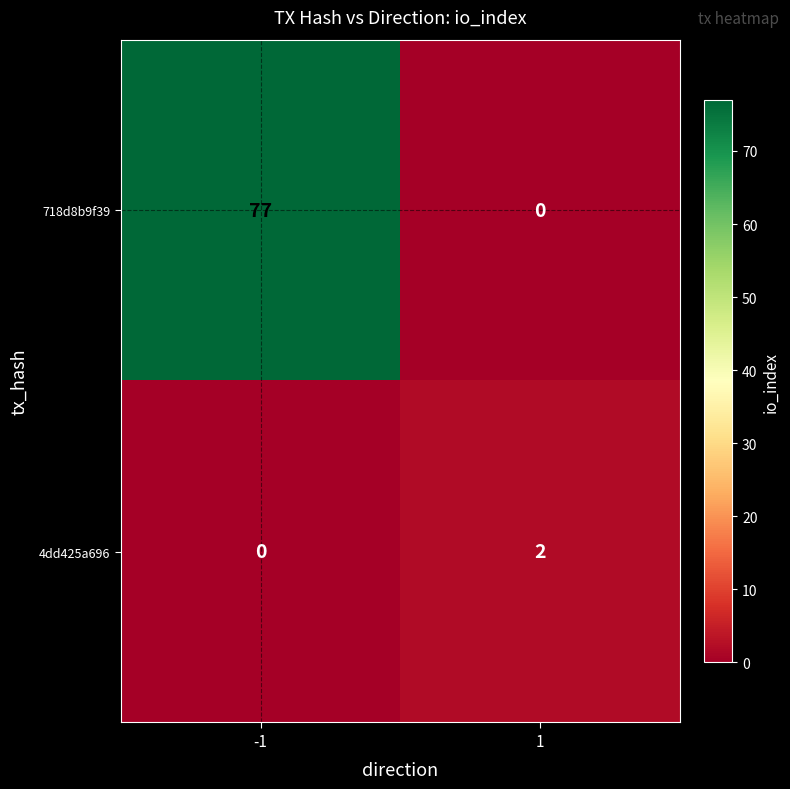

Which series changed the most between -1 and 1?

718d8b9f39